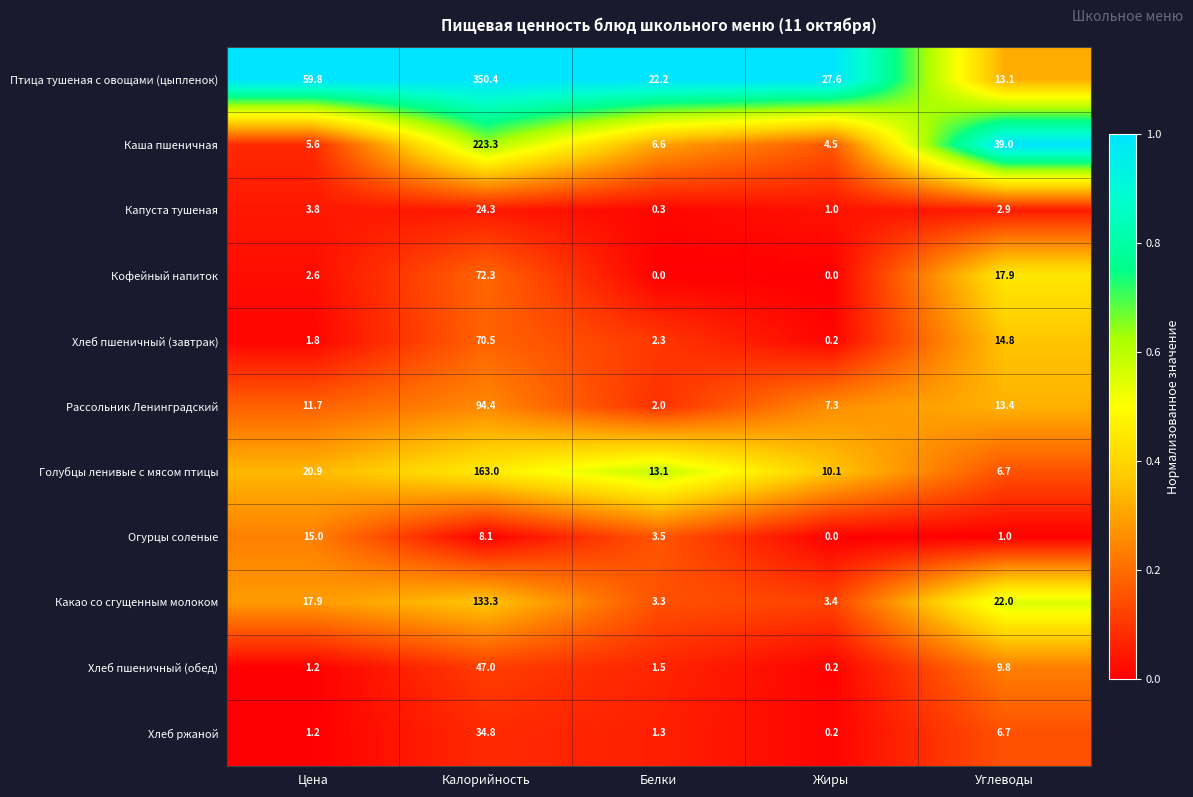

The value of Хлеб ржаной at Цена is 1.2. True or false?

True